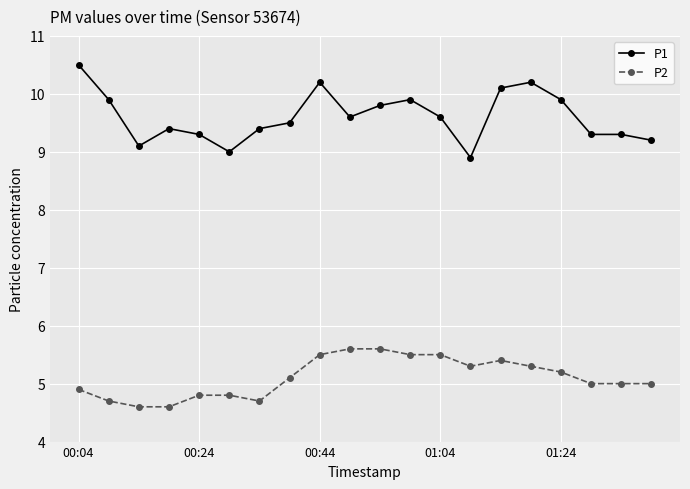

List the series in order of their overall mean, lowest first.

P2, P1